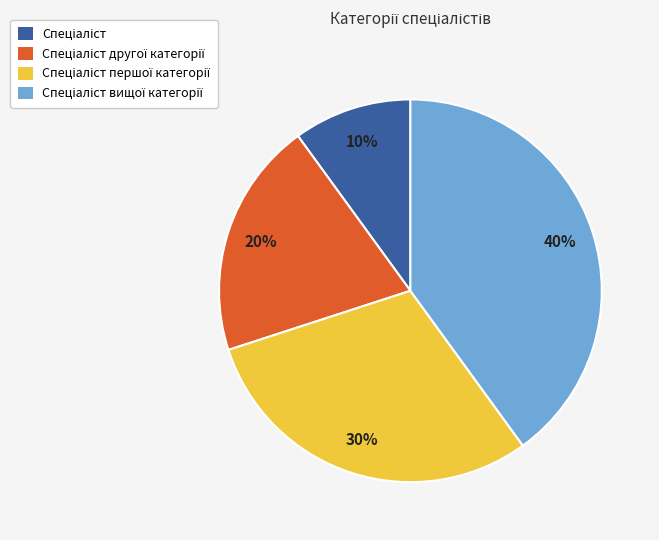

Is there any slice that represents more than half of the pie?

No